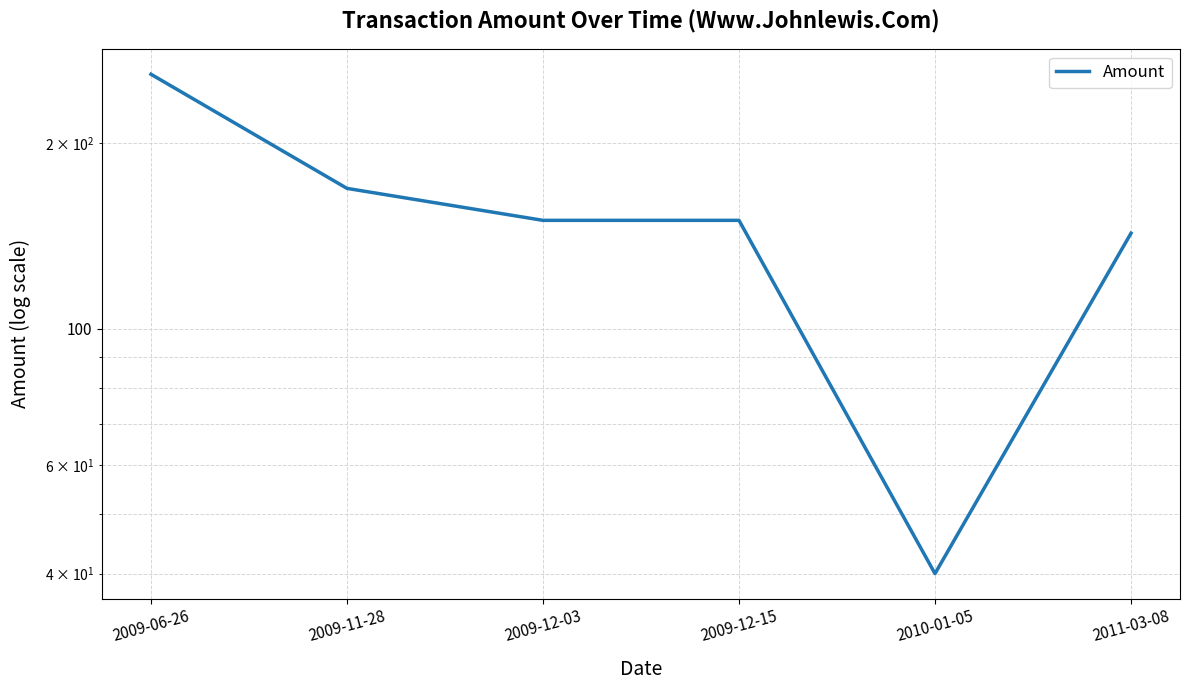

What is the smallest value displayed?

40.0